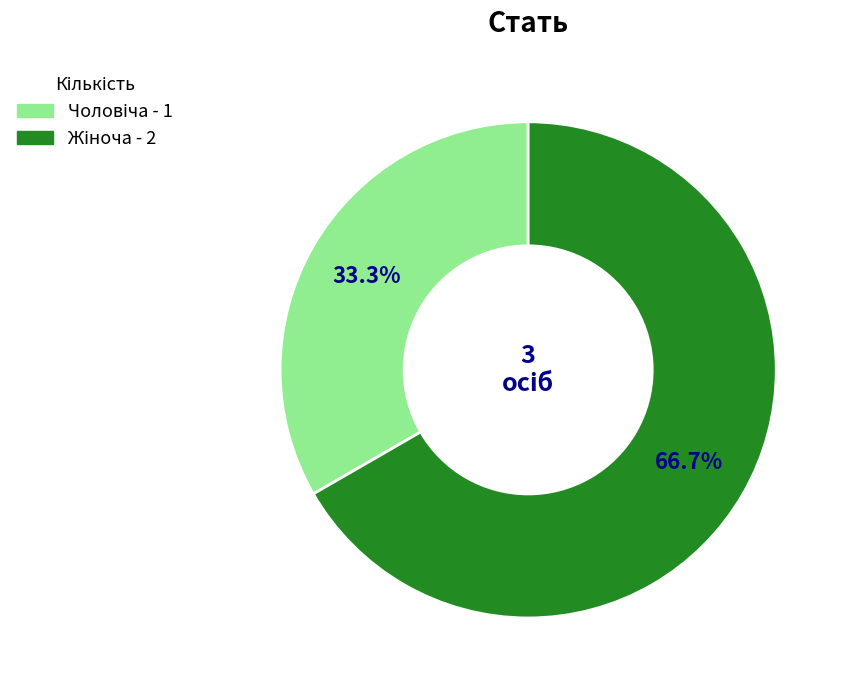

To the nearest percent, what is the difference between the largest and smallest slice percentages?

33%